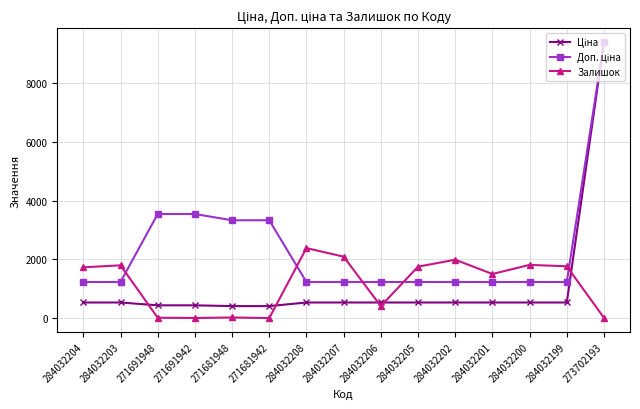

At how many categories does at least one series exceed 1119?

15